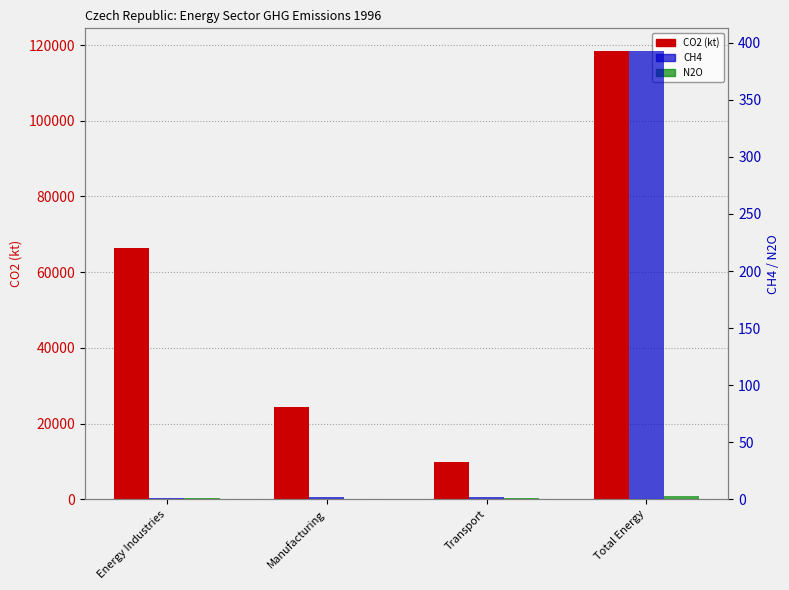

At which label does N2O first exceed 1?

Transport